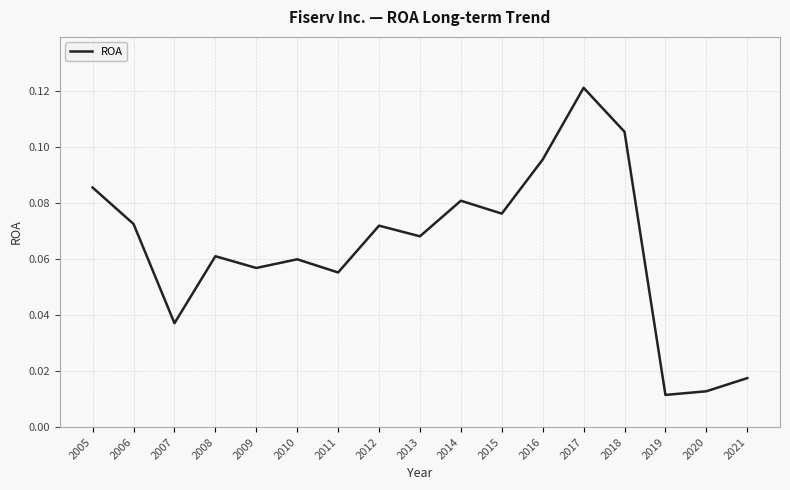

What is the sum of all values?

1.1